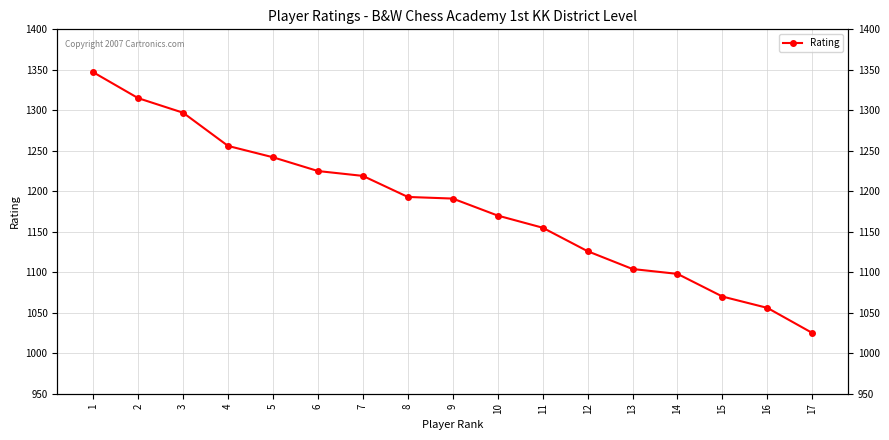

How many data points are above 1191?

8